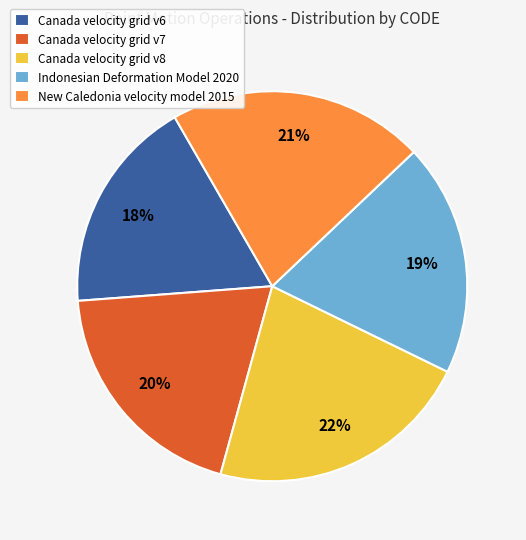

To the nearest percent, what is the difference between the largest and smallest slice percentages?

4%